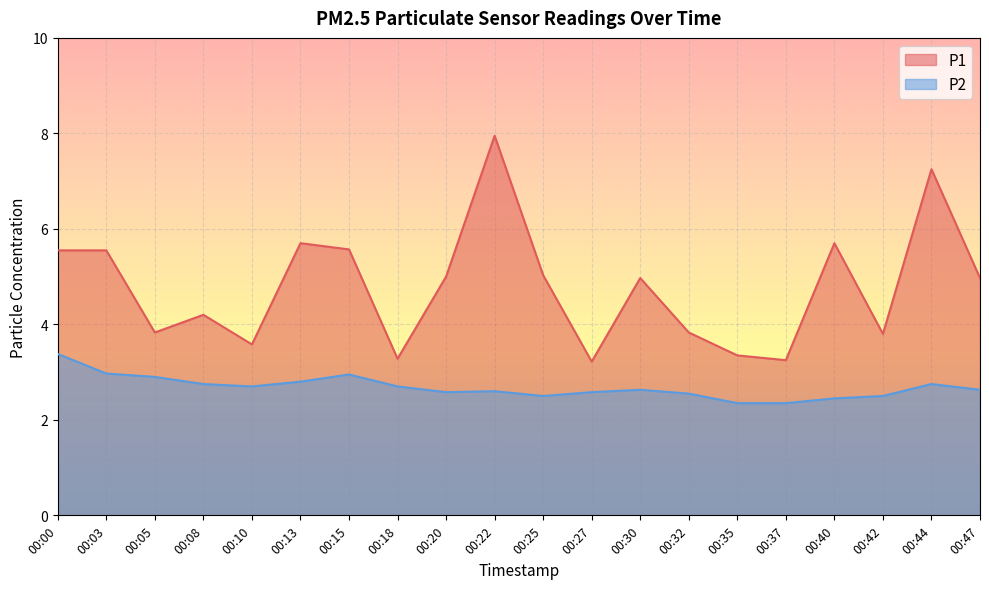

How many series are shown in this chart?

2